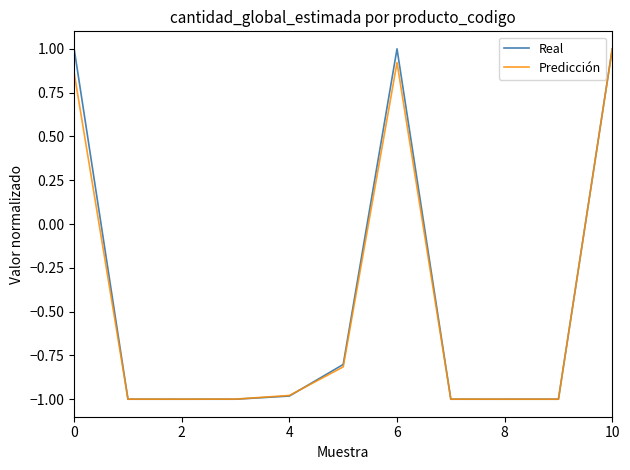

What is the smallest value displayed?

-1.0